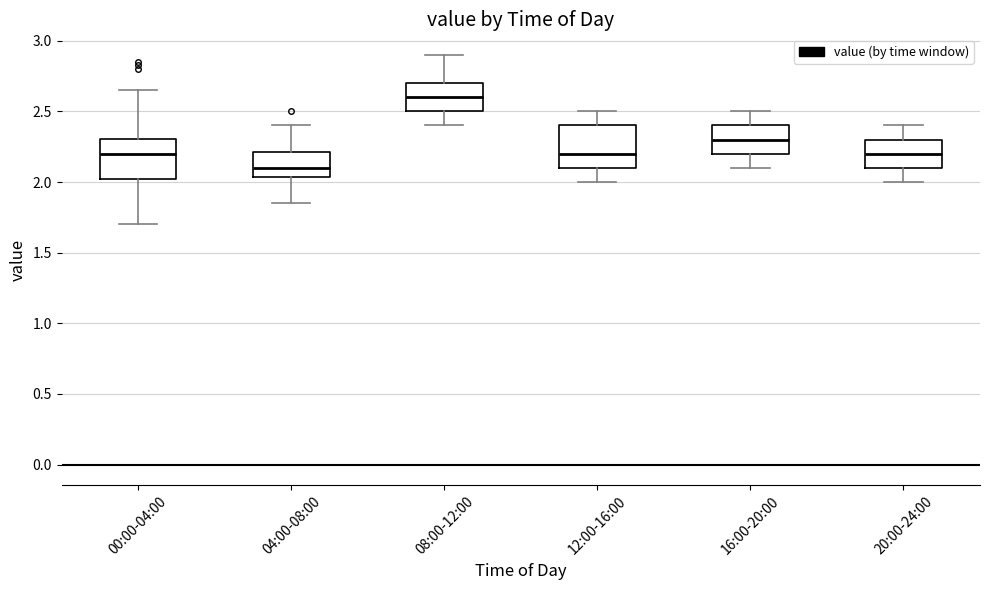

Reading left to right, read every box against the y-axis: the position of its median line, the range the box covers, and the ends of its whiskers. The values are not printed on the chart, so give them approximately, as read against the axis.

00:00-04:00: median 2.20, box 2.00 to 2.30, whiskers 1.70 to 2.65
04:00-08:00: median 2.10, box 2.05 to 2.20, whiskers 1.85 to 2.40
08:00-12:00: median 2.60, box 2.50 to 2.70, whiskers 2.40 to 2.90
12:00-16:00: median 2.20, box 2.10 to 2.40, whiskers 2.00 to 2.50
16:00-20:00: median 2.30, box 2.20 to 2.40, whiskers 2.10 to 2.50
20:00-24:00: median 2.20, box 2.10 to 2.30, whiskers 2.00 to 2.40